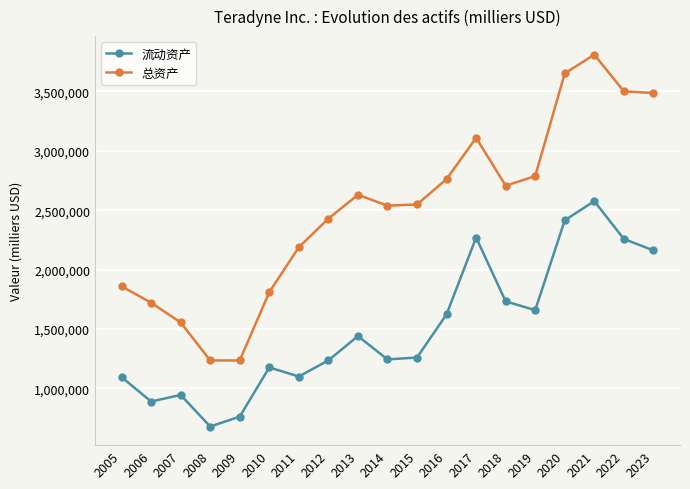

Which category has the highest value in the 总资产 series?

2021